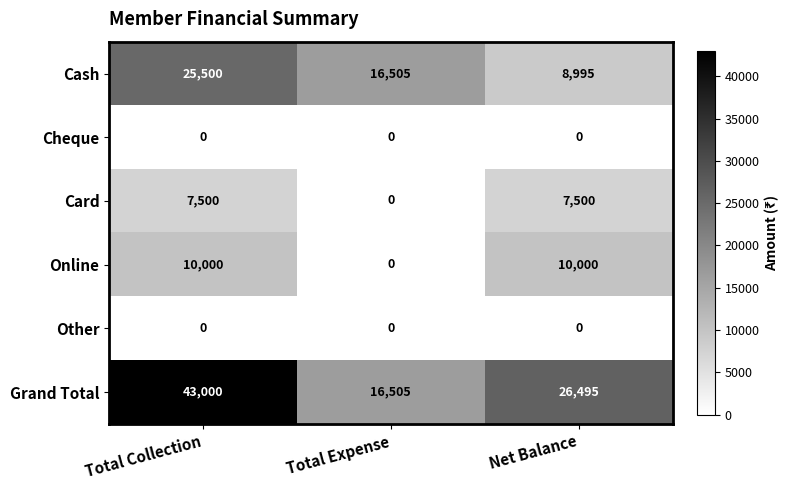

What is the difference between the highest and lowest values at Total Expense?

16505